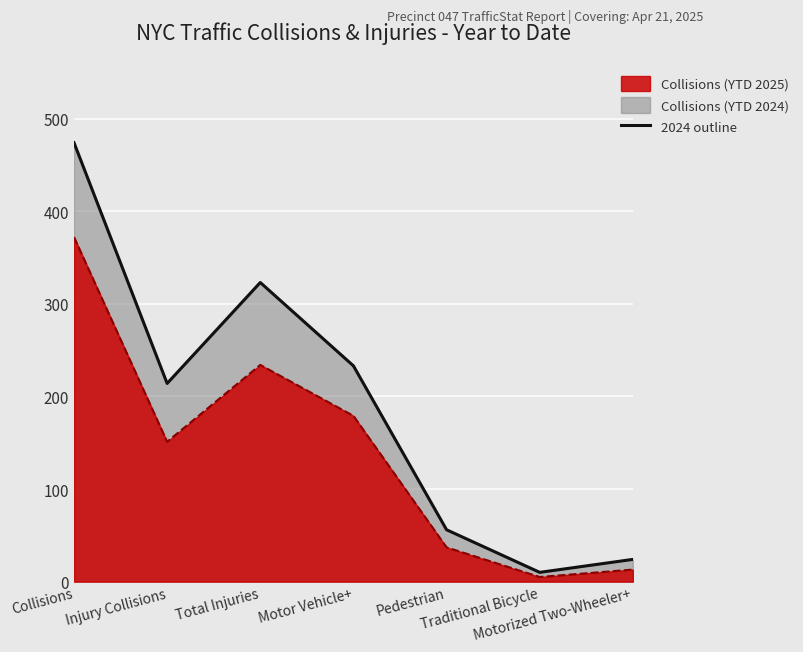

At which label does 2024 outline first exceed 214?

Collisions